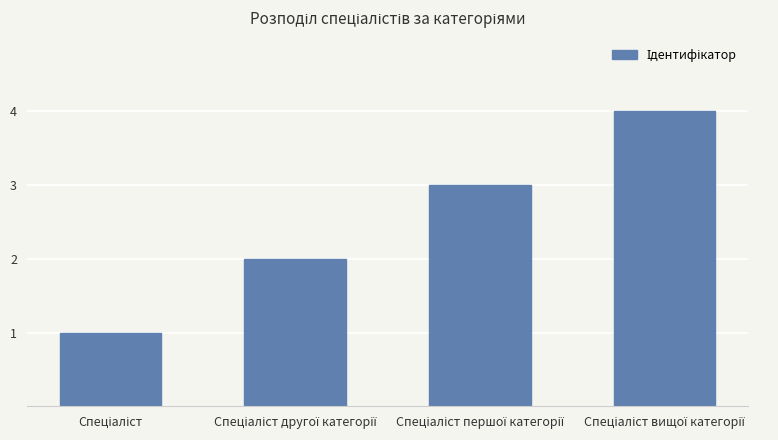

What is the minimum value shown in the chart?

1